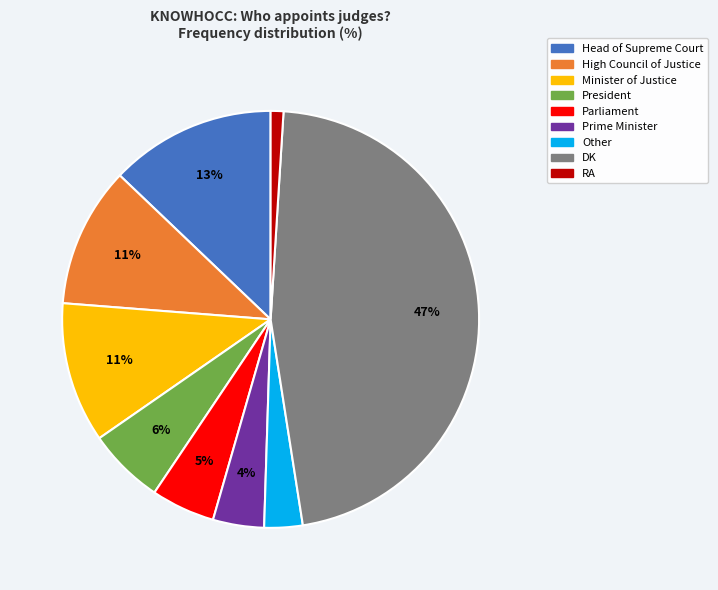

How many segments does this pie chart have?

9